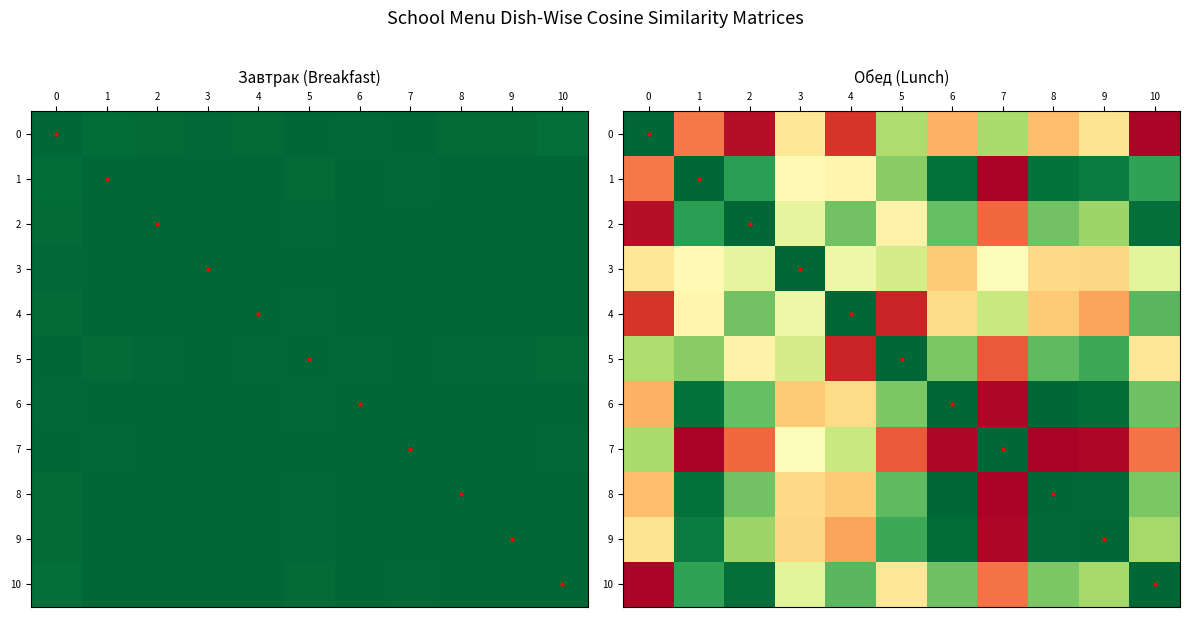

At which label does row_3 reach its peak?

3